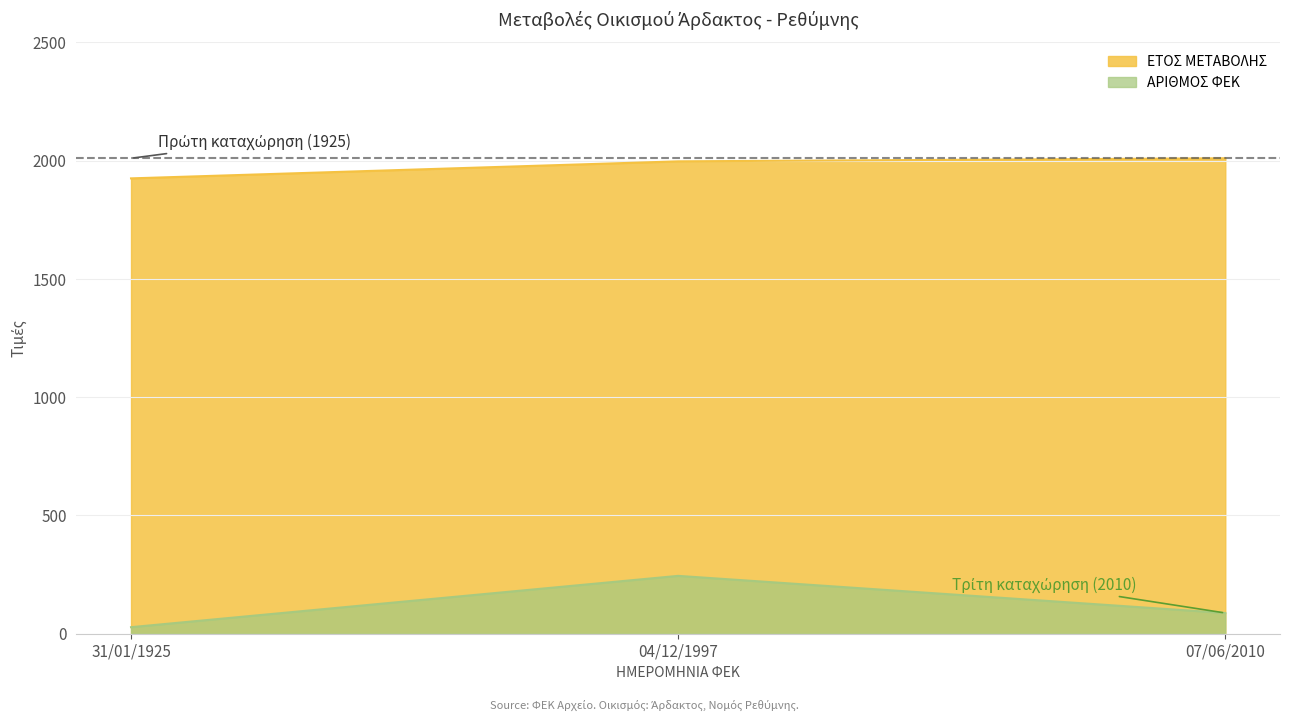

What is the difference between the second highest and minimum values in the ΕΤΟΣ ΜΕΤΑΒΟΛΗΣ series?

72